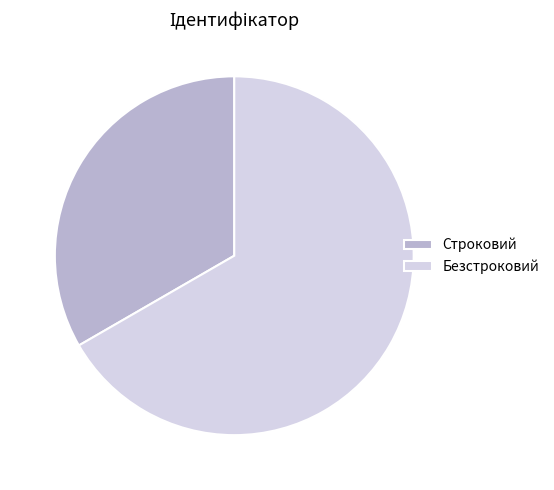

Is Строковий the majority of the pie?

No